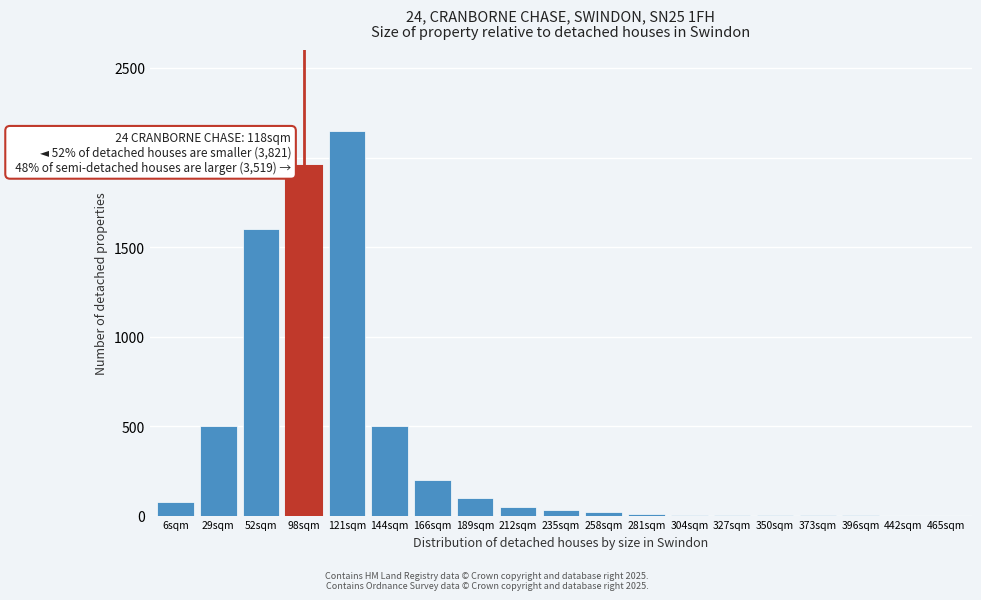

What is the maximum value shown in the chart?

2150